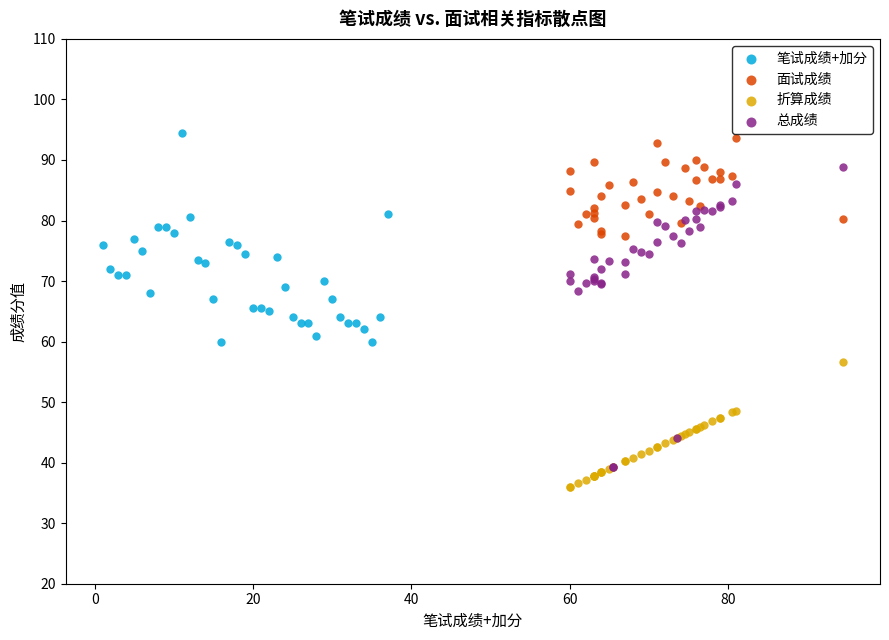

Which series has the largest Y range (max minus min)?

总成绩